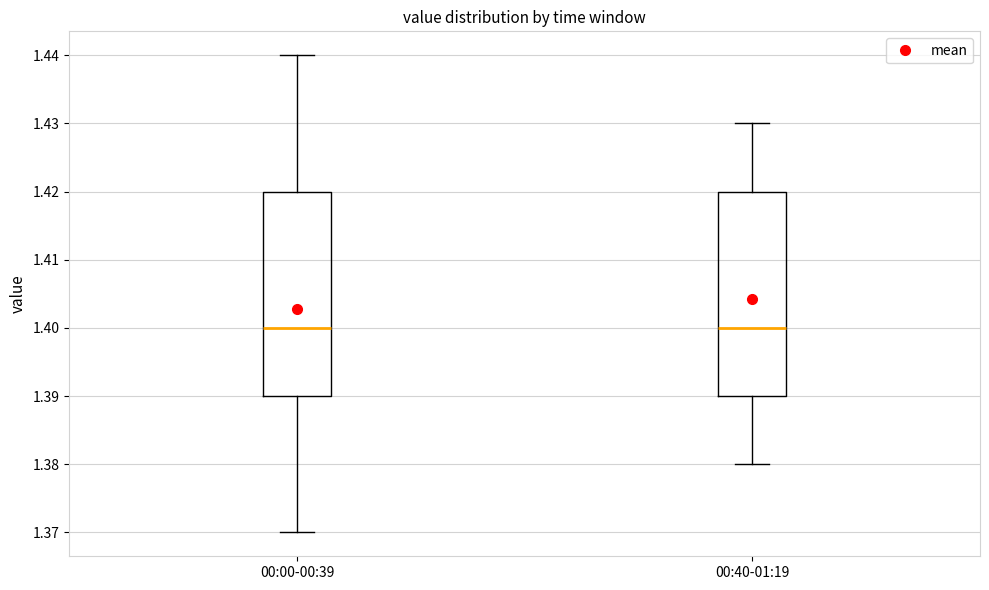

Reading left to right, read every box against the y-axis: the position of its median line, the range the box covers, and the ends of its whiskers. The values are not printed on the chart, so give them approximately, as read against the axis.

00:00-00:39: median 1.40, box 1.39 to 1.42, whiskers 1.37 to 1.44
00:40-01:19: median 1.40, box 1.39 to 1.42, whiskers 1.38 to 1.43